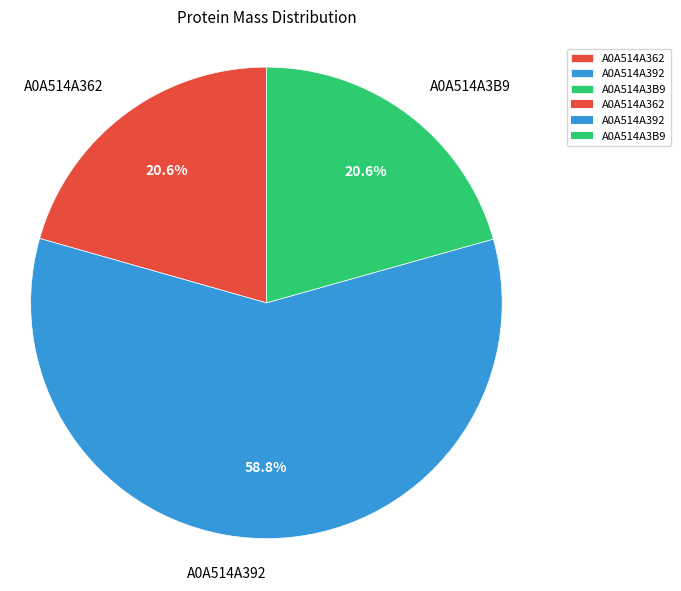

How many segments does this pie chart have?

3